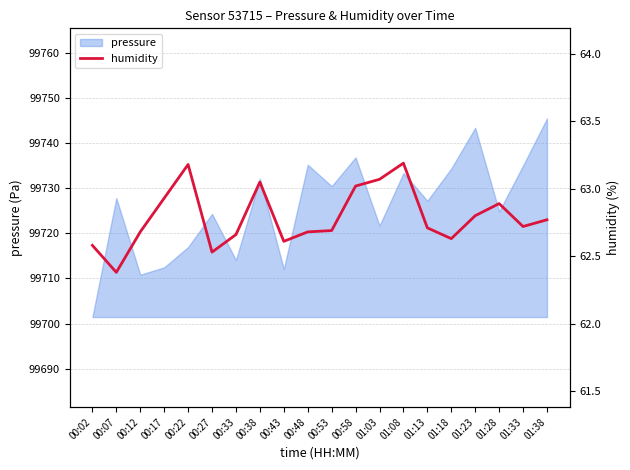

Which category has the highest value in the pressure series?

01:38